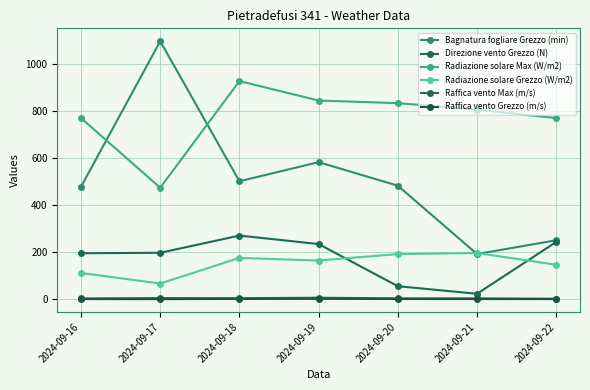

Is the value of Raffica vento Grezzo (m/s) at 2024-09-17 greater than the value of Bagnatura fogliare Grezzo (min) at 2024-09-21?

No